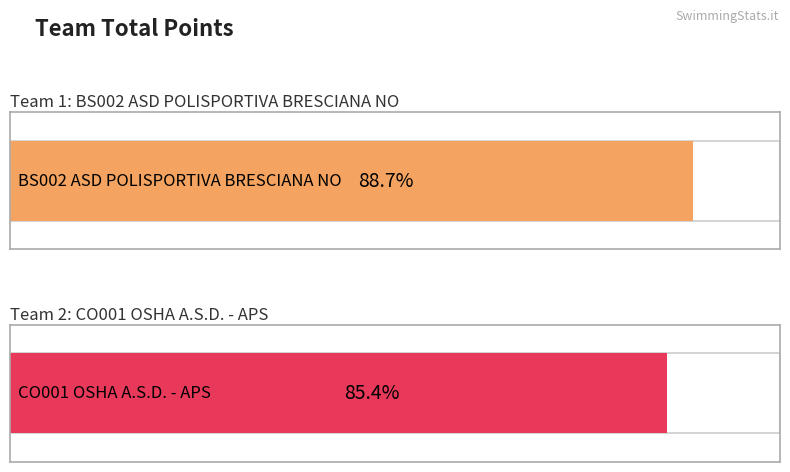

Is it true that the value at CO001 OSHA A.S.D. - APS is 3915?

False